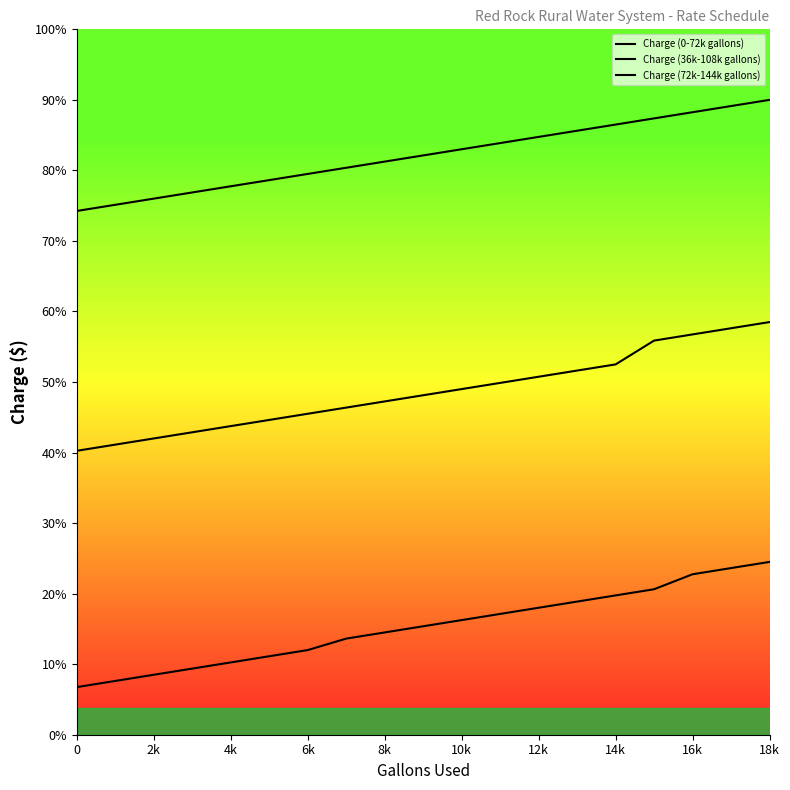

Does the chart have visible grid lines?

No